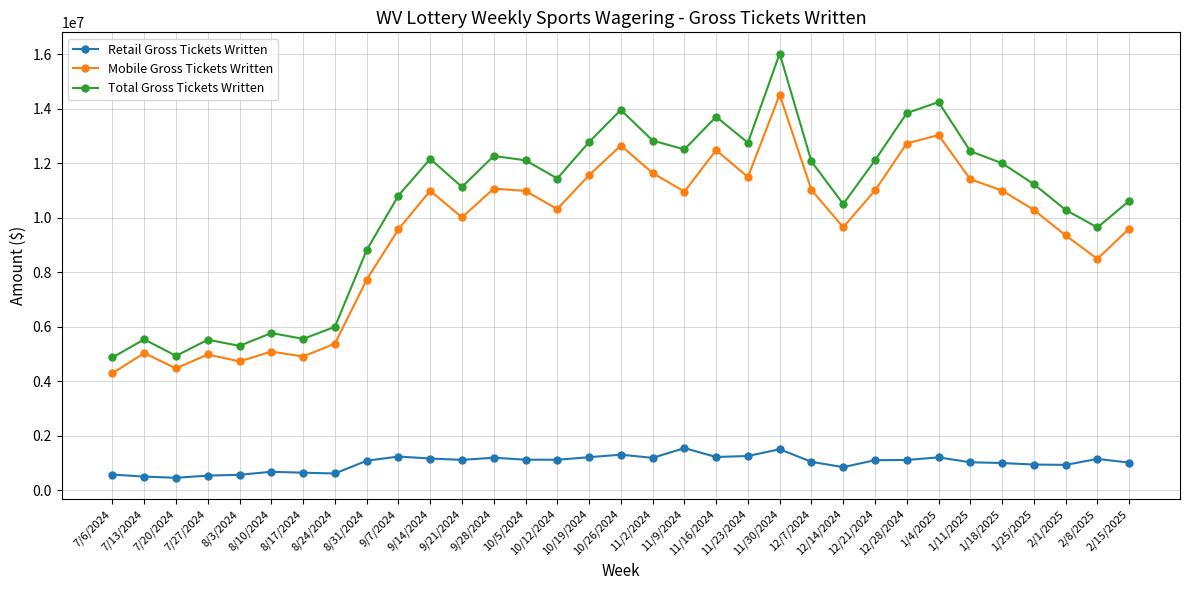

Rank the series by their maximum value, from lowest to highest.

Retail Gross Tickets Written, Mobile Gross Tickets Written, Total Gross Tickets Written